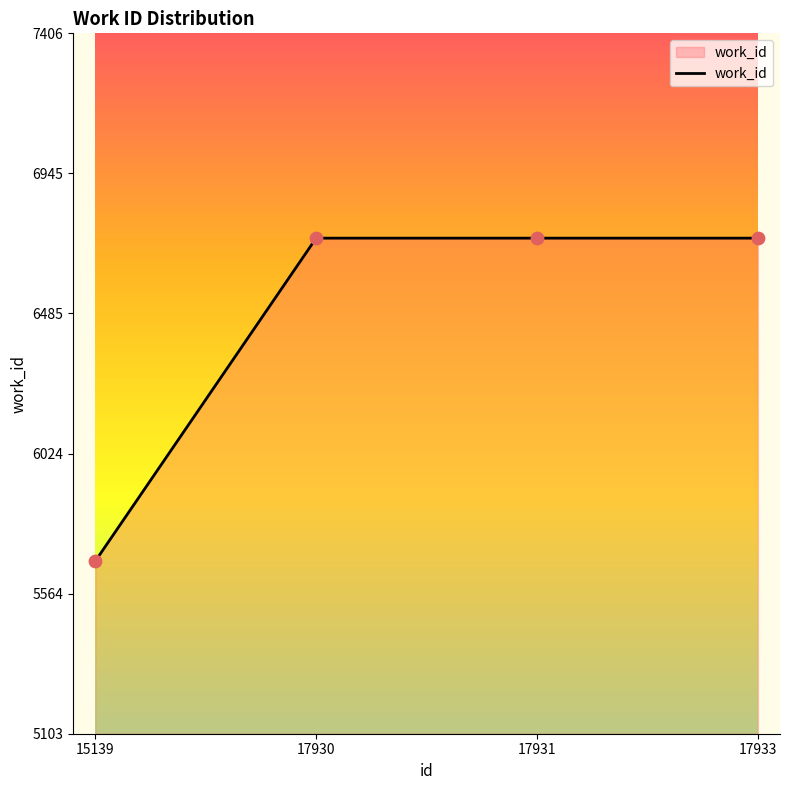

What is the change in value from 15139 to 17933?

+1062